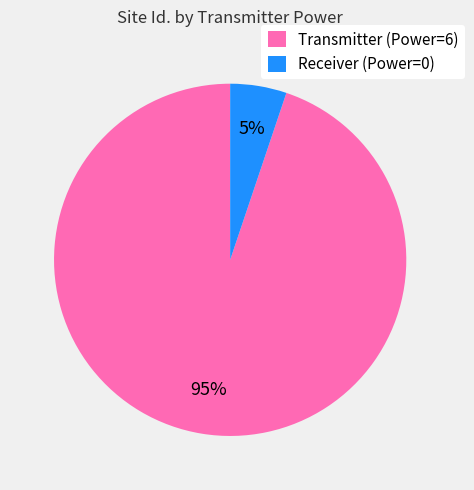

Which slice is the largest?

Transmitter (Power=6)